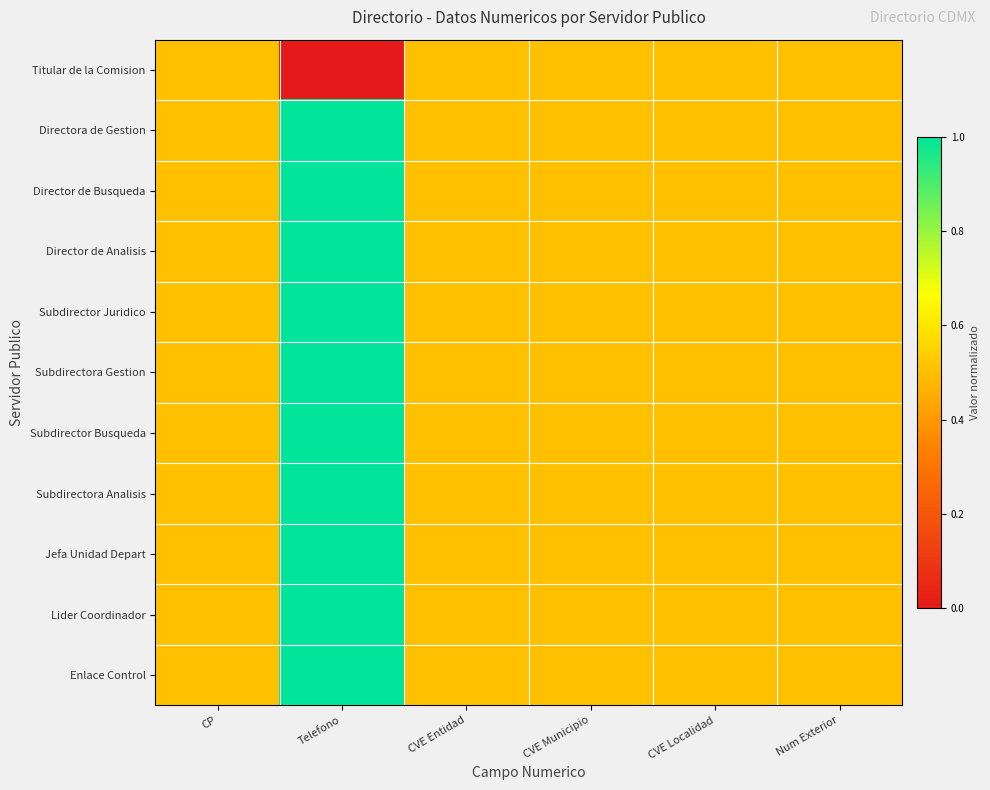

Between CP and CVE Municipio, which series saw the biggest shift?

Titular de la Comision